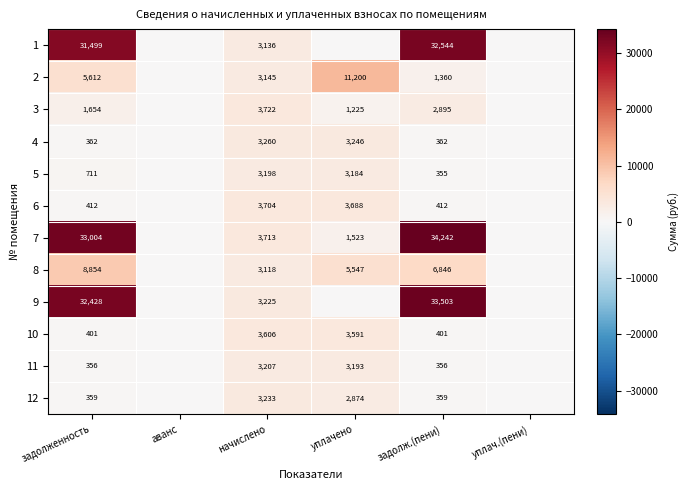

At начислено, list the series in order from largest to smallest.

3, 7, 6, 10, 4, 12, 9, 11, 5, 2, 1, 8